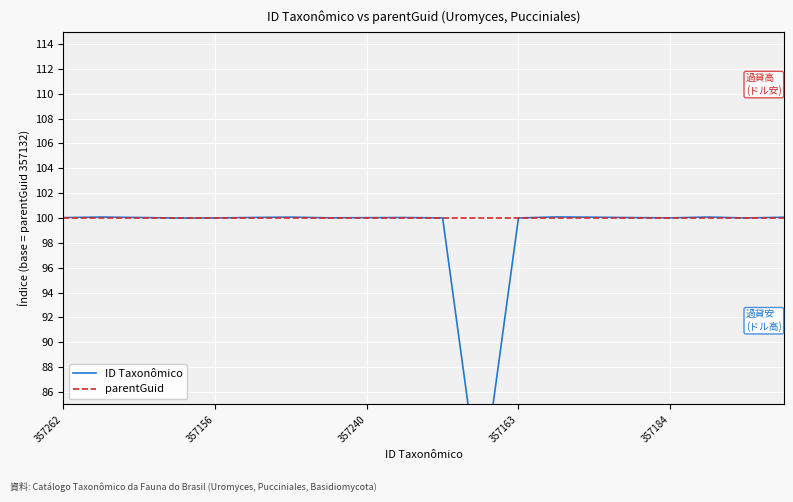

Which series has the widest spread of values?

ID Taxonômico